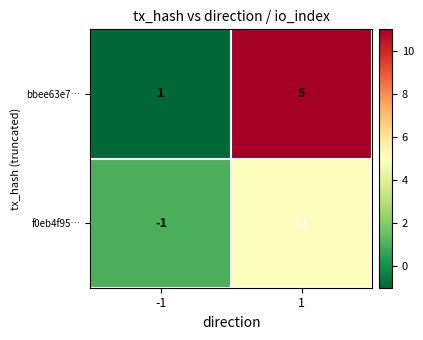

Rank the series by their average value, from lowest to highest.

bbee63e7…, f0eb4f95…